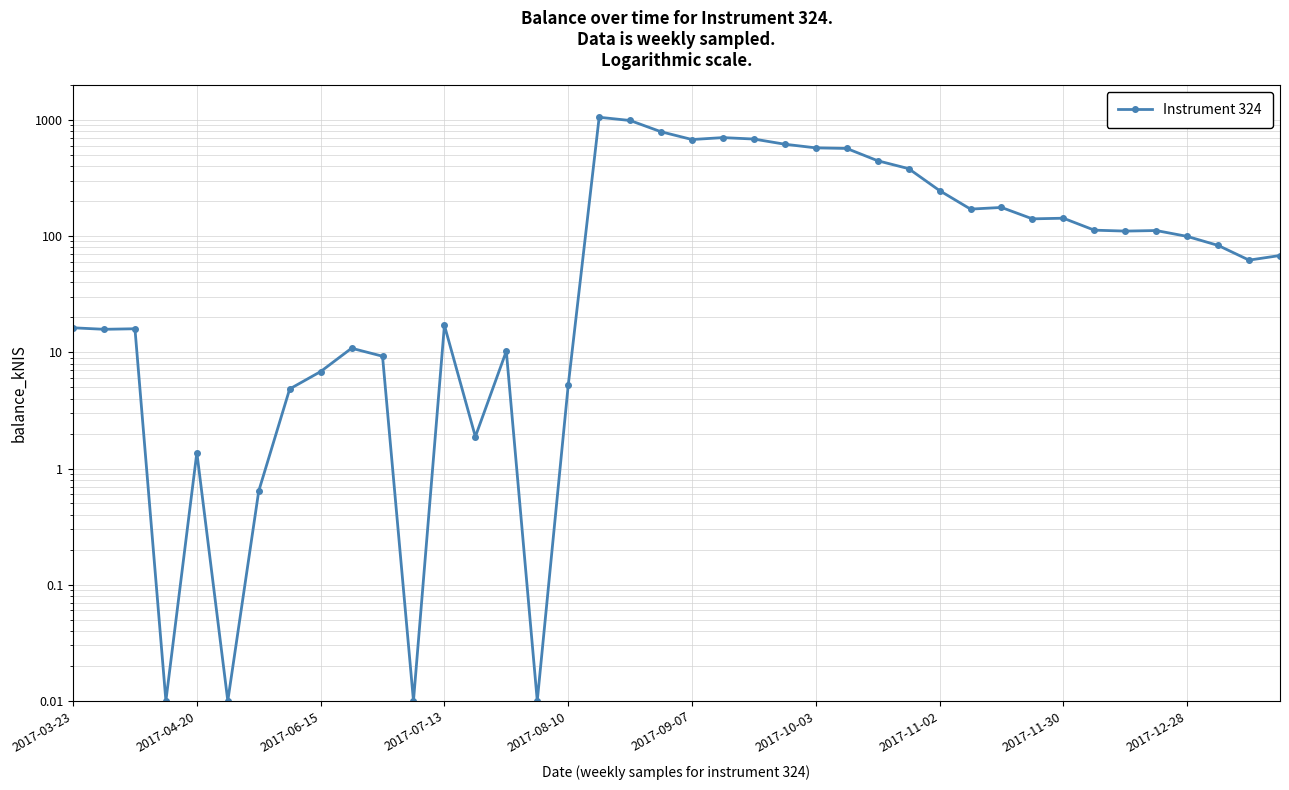

True or false: the data has more than 0 interior local peaks.

True